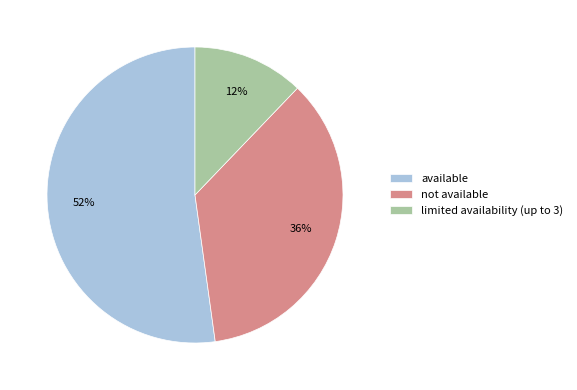

Is it true that available is 38% of the pie?

False